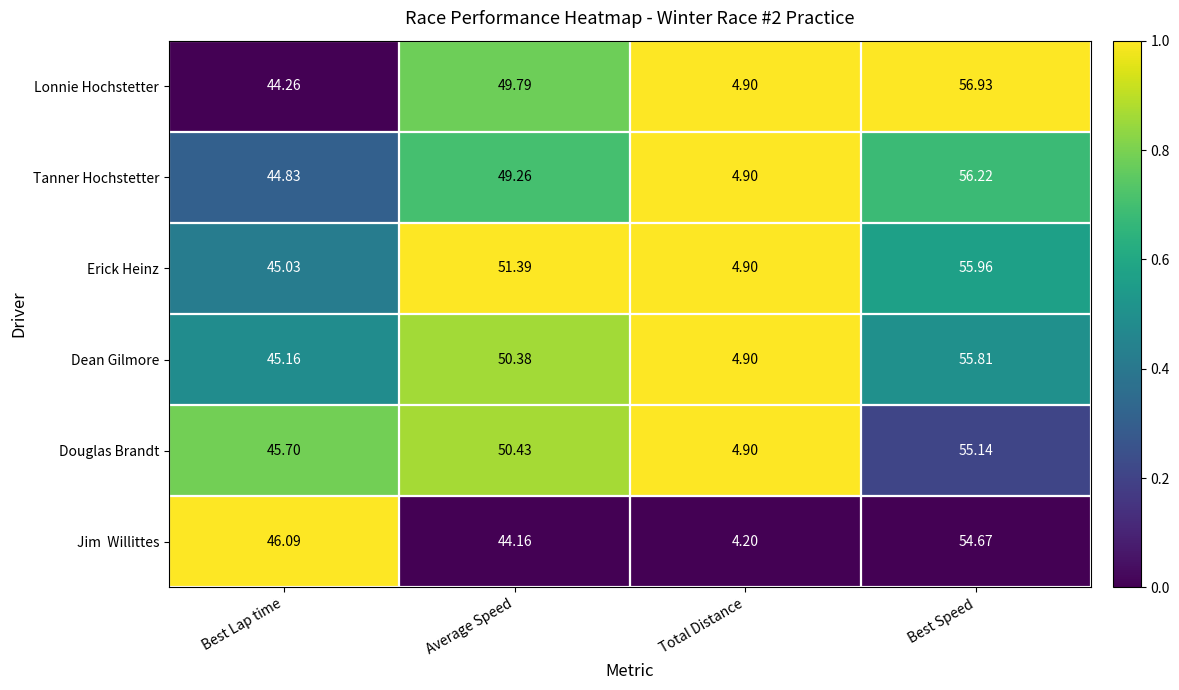

Which series has the largest total across all categories?

Erick Heinz